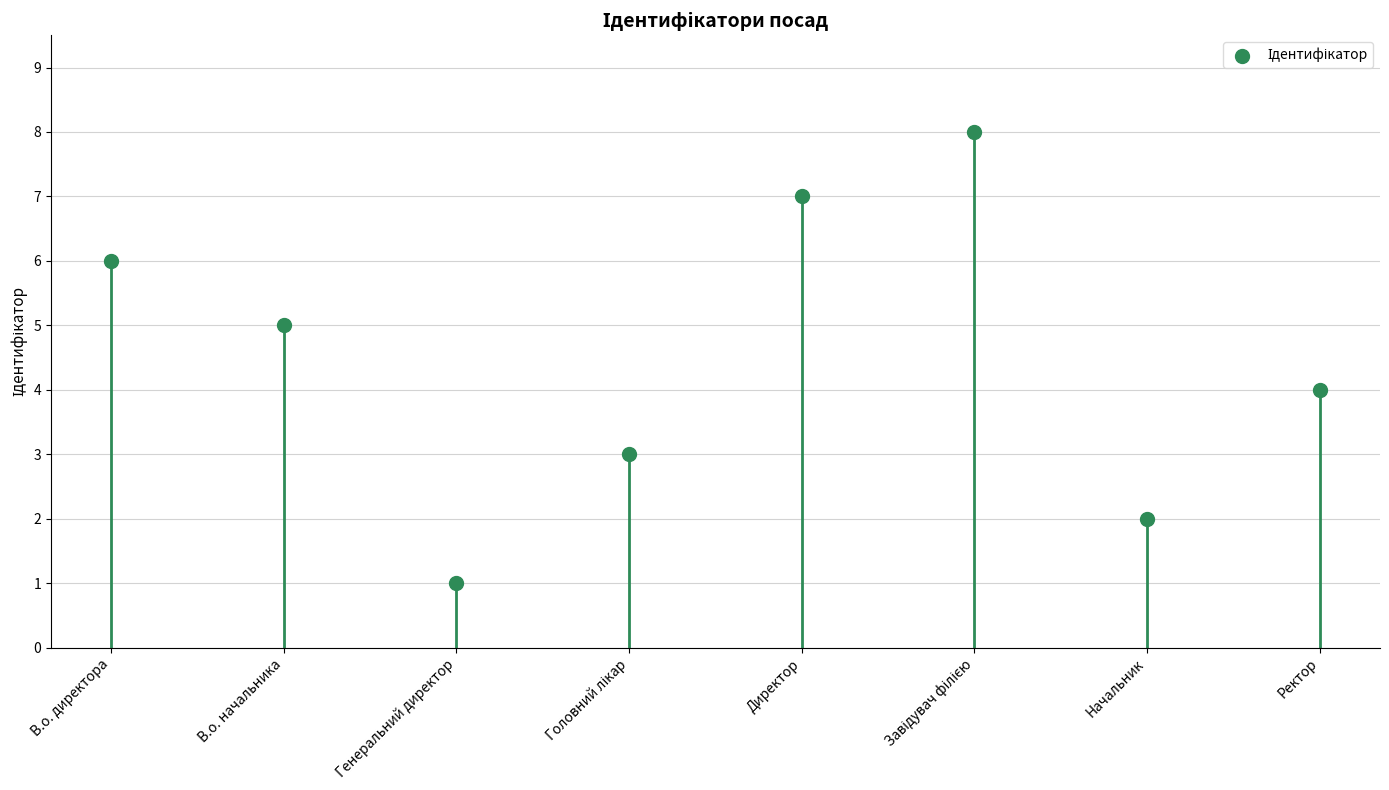

What is the ratio of the value at Директор to the value at Завідувач філією?

0.9